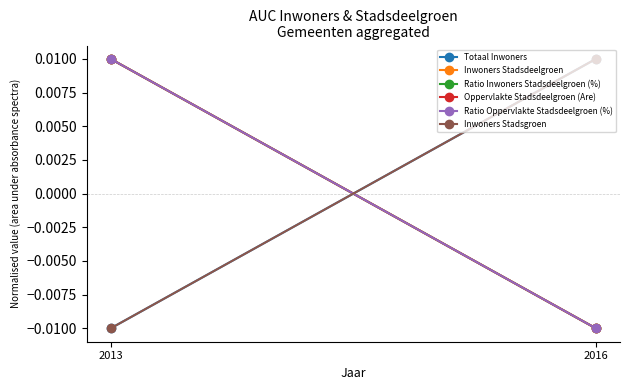

Which series has the widest spread of values?

Totaal Inwoners